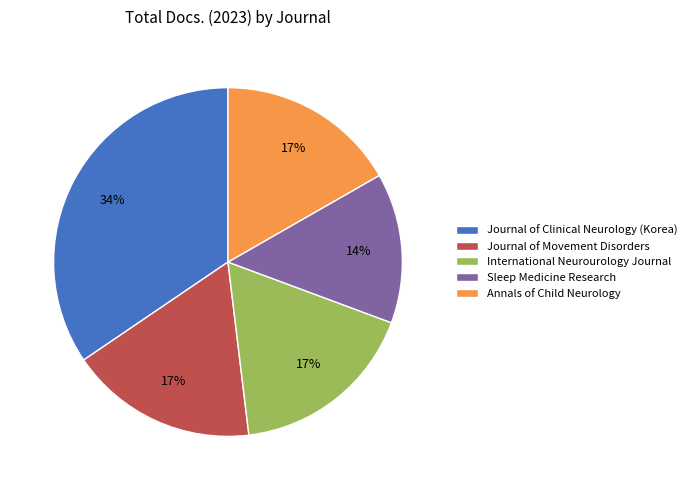

What is the largest slice in the pie chart?

Journal of Clinical Neurology (Korea)